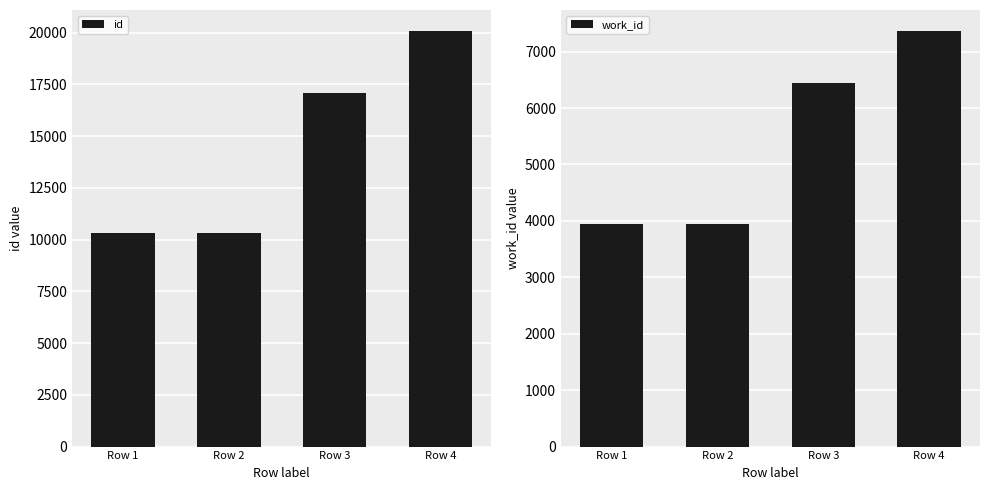

What is the difference between the maximum and second lowest values in the id series?

9749